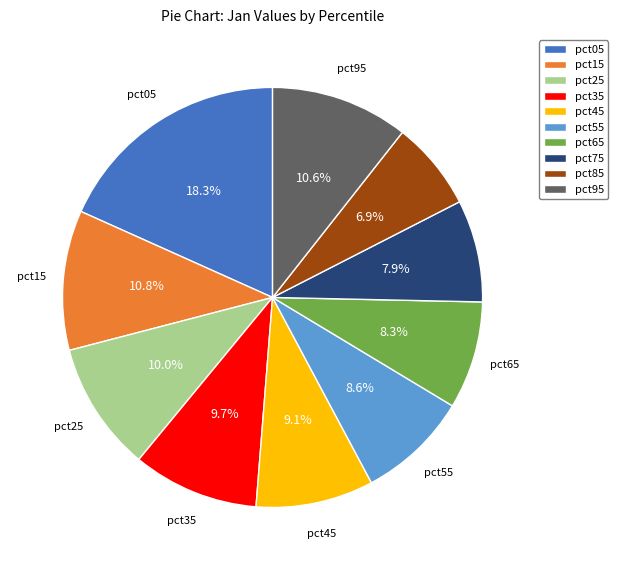

The pct15 slice represents 11% of the pie. True or false?

True